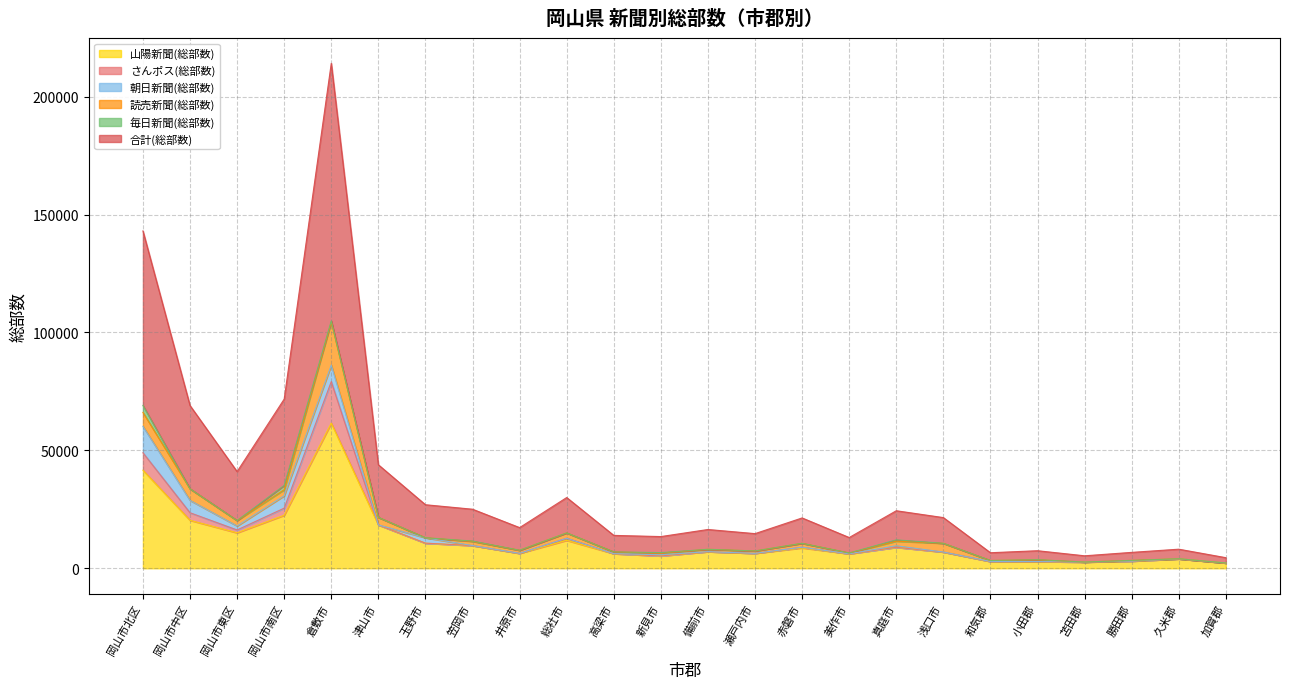

What is the highest value of the 山陽新聞(総部数) series?

61550